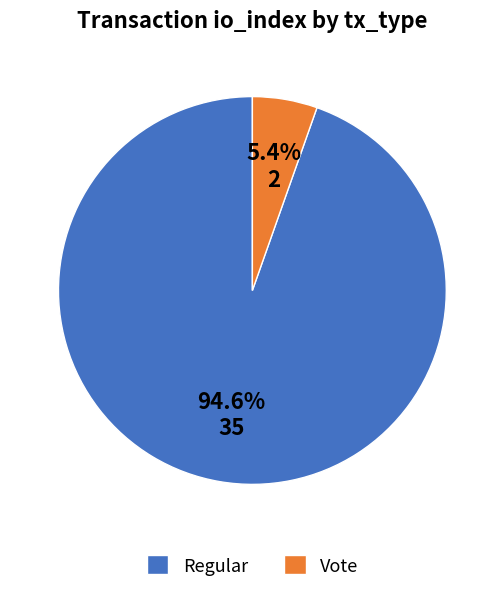

Rank the categories by value from highest to lowest.

Regular, Vote